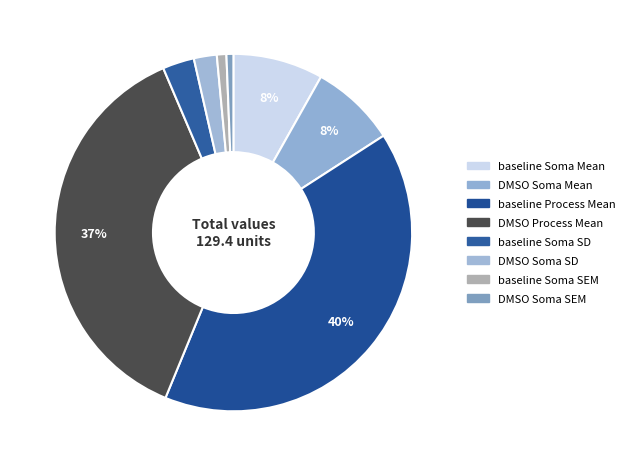

Is there a majority slice in this chart?

No